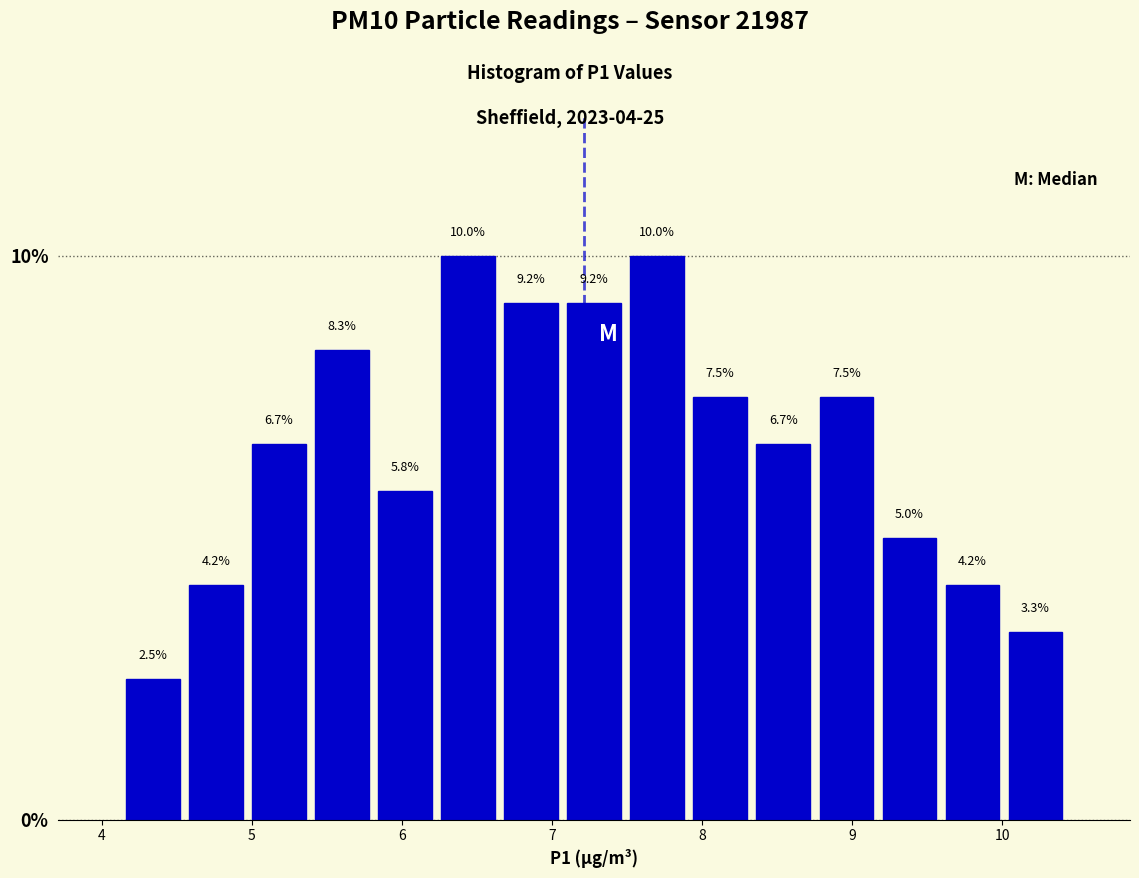

How tall is the bar that spans 9.59 to 10.01 on the x-axis? The bar edges are not printed on the chart, so give them approximately, as read against the axis.

4.2